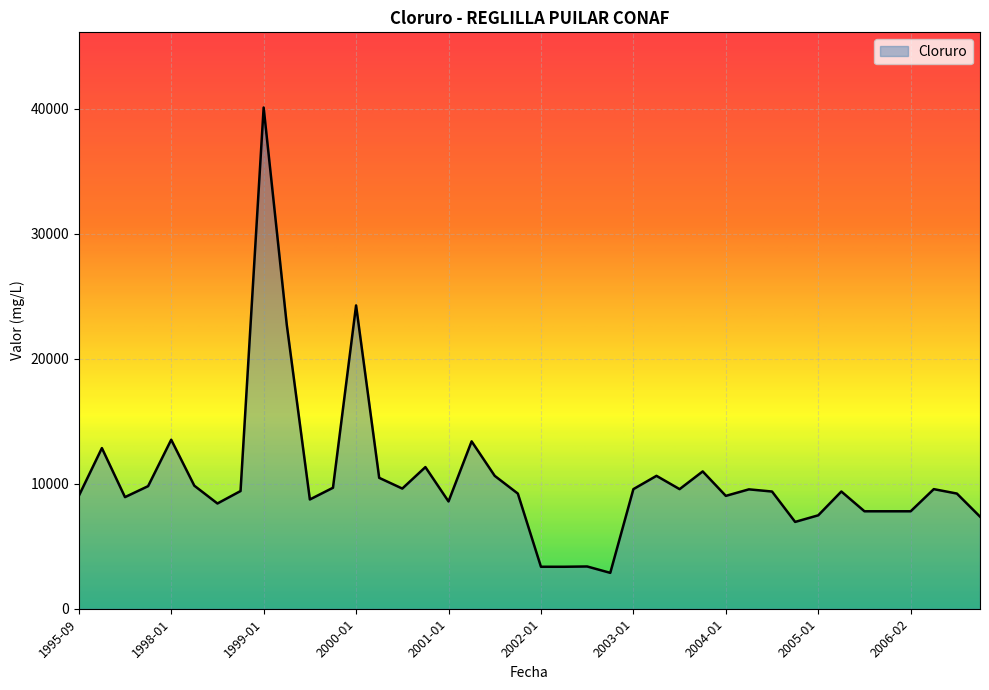

How many lines are shown in the chart?

1